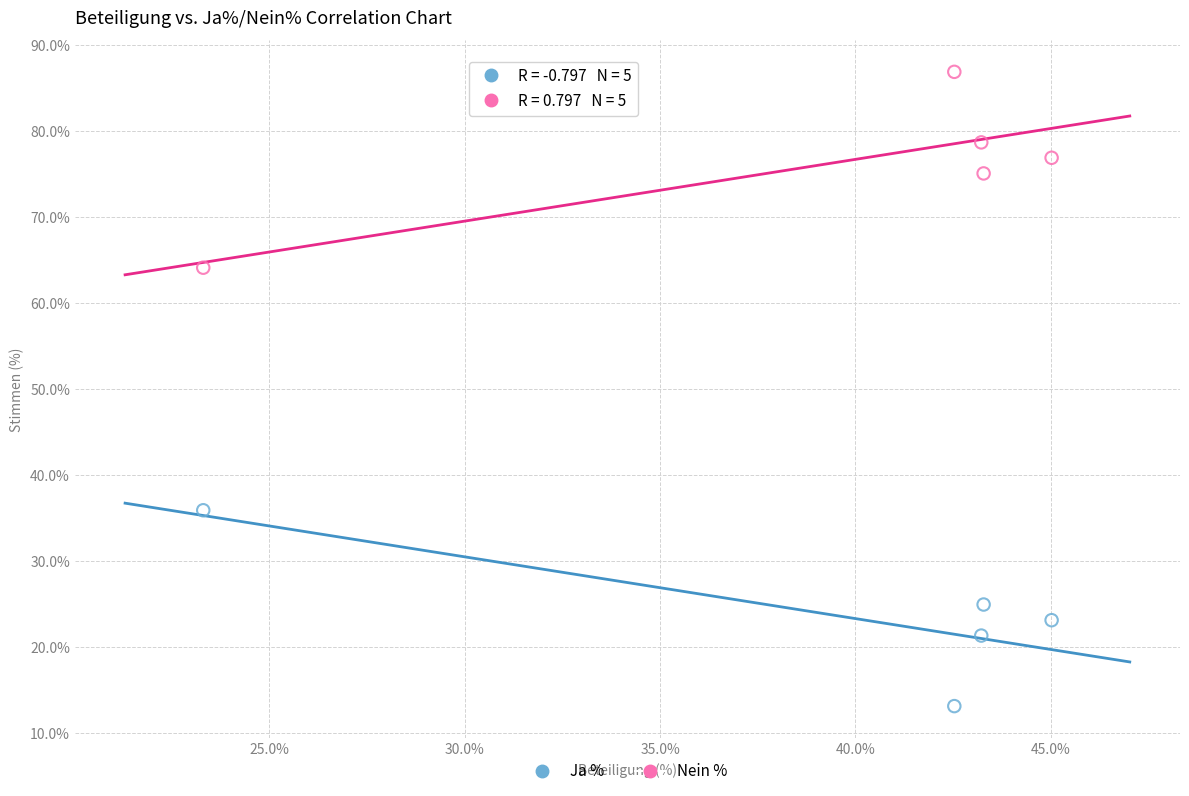

Which series reaches the minimum Y coordinate?

Ja %